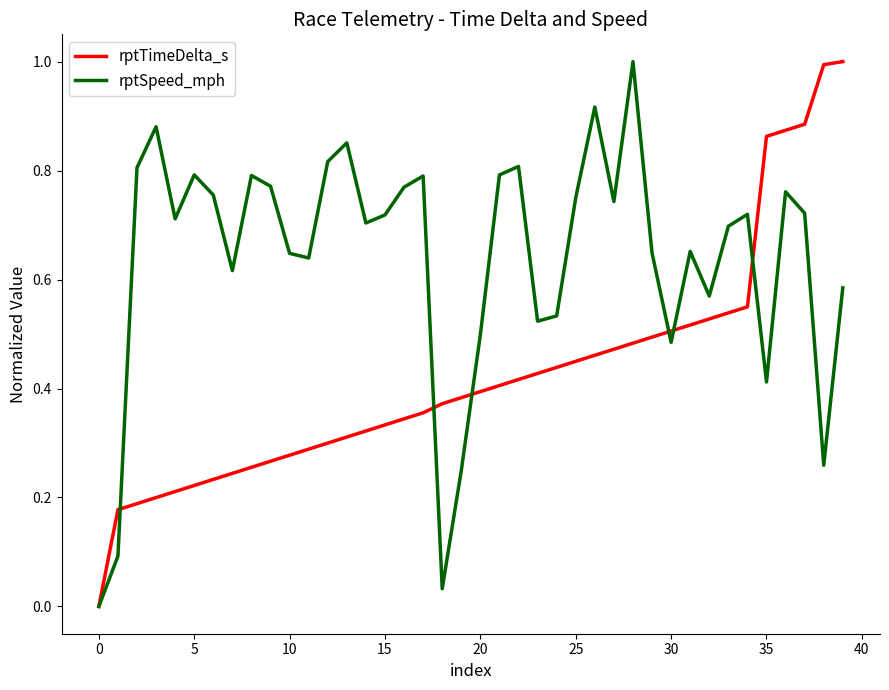

Which series has the largest total across all categories?

rptSpeed_mph